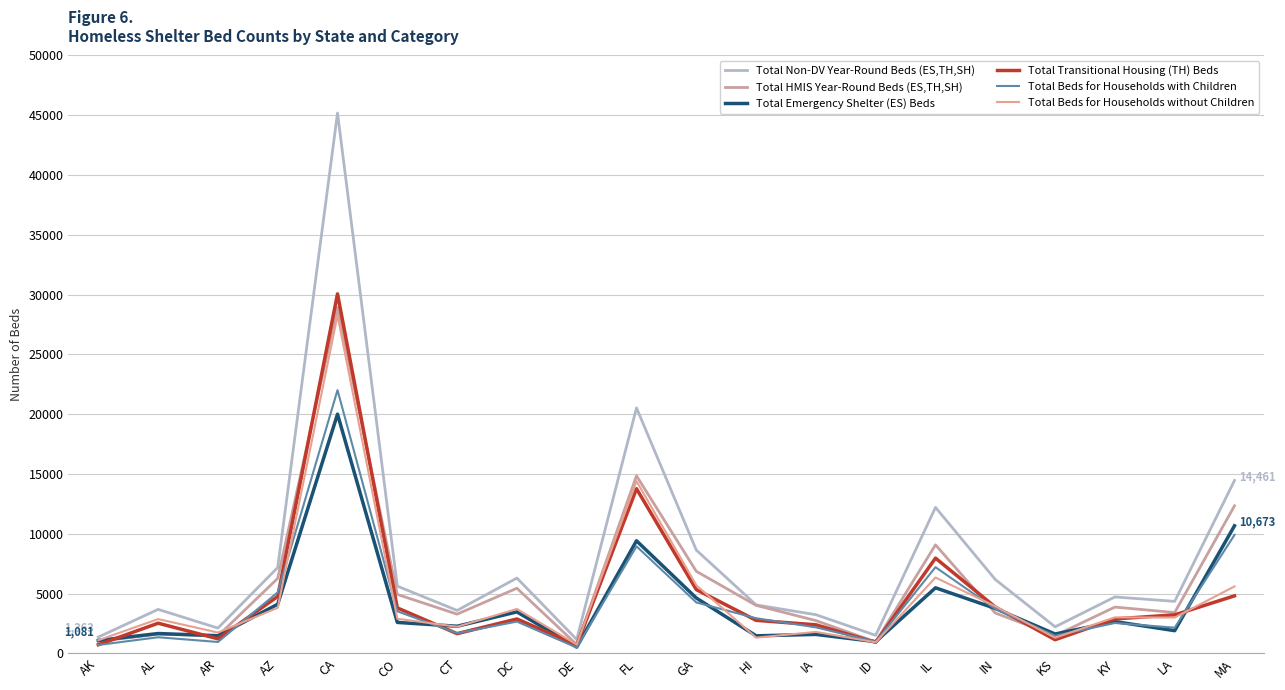

At which category is the sum across all series the highest?

CA